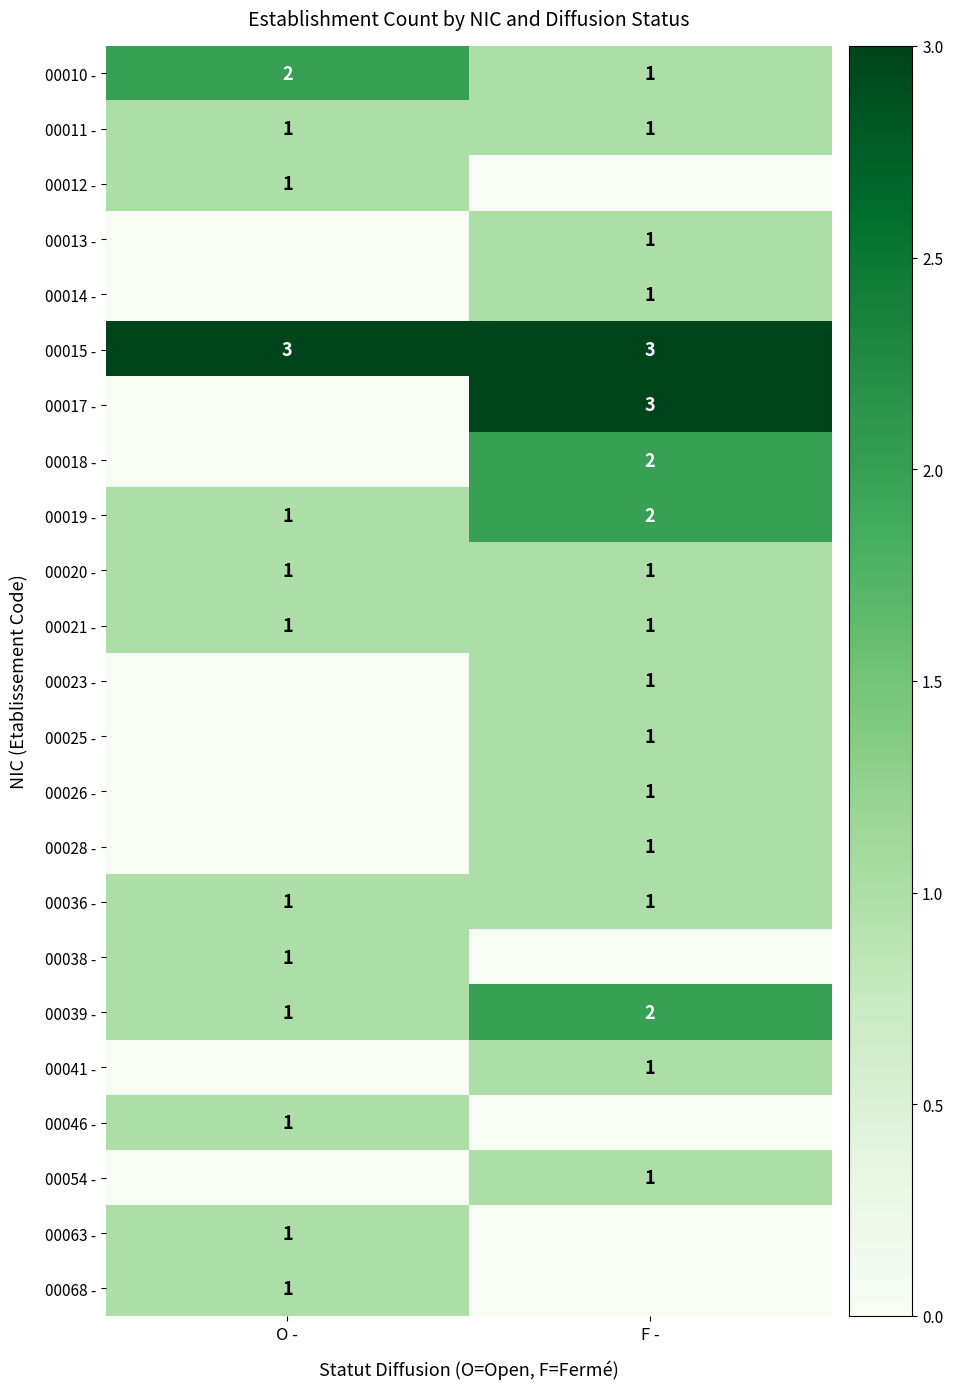

What is the sum of all 00019 - values?

3